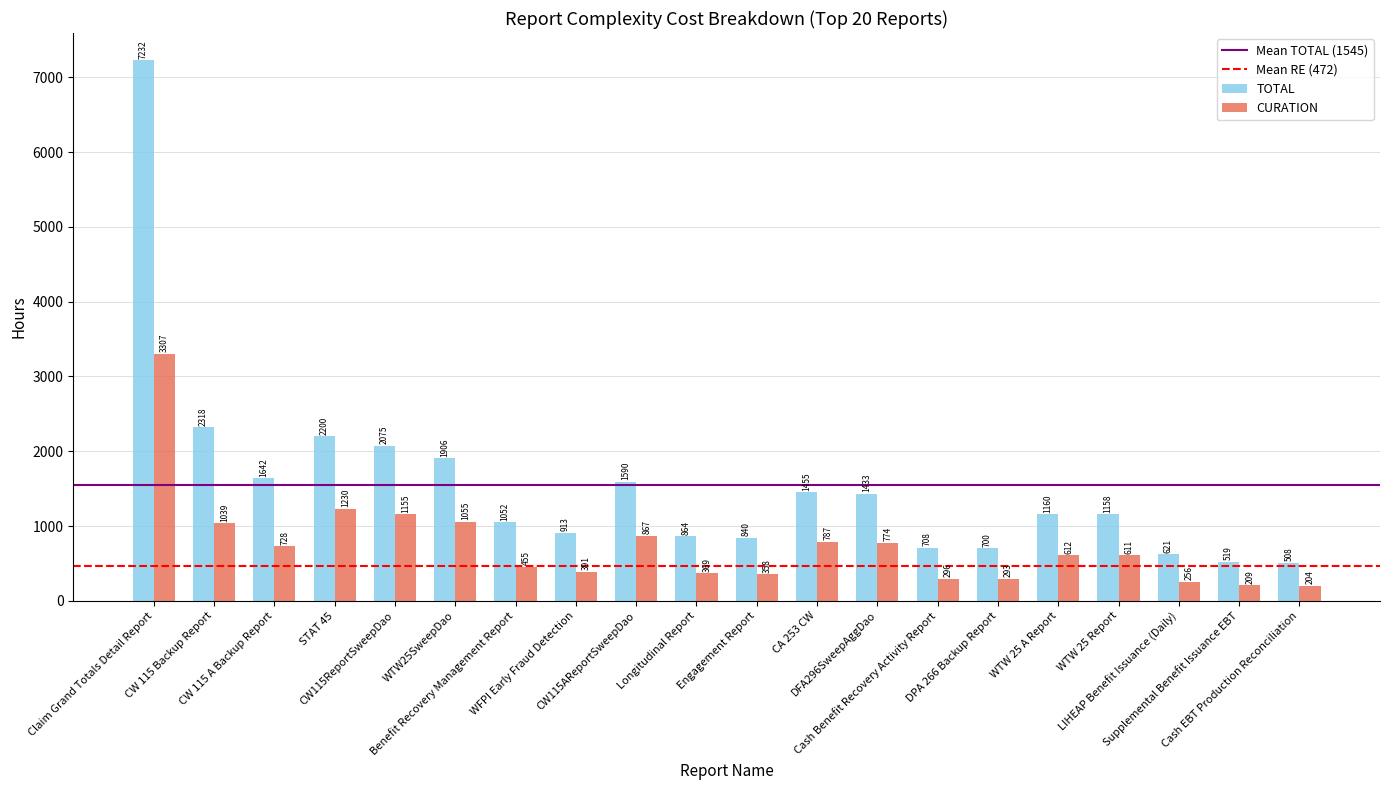

Which series has the largest range (max minus min)?

TOTAL